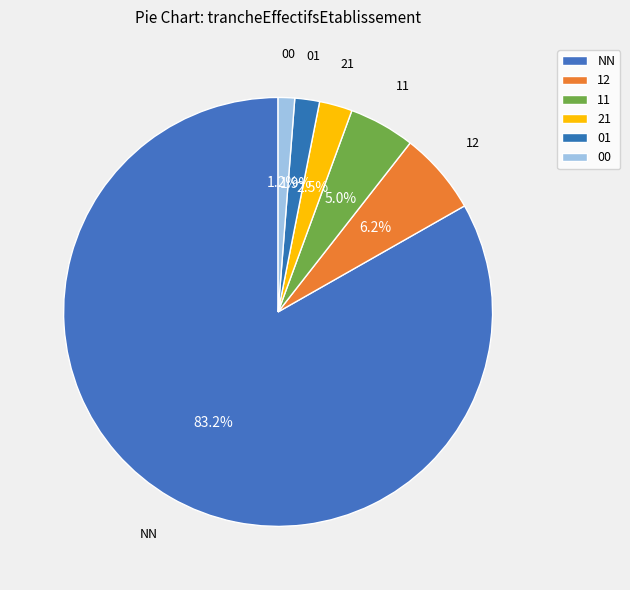

Count the number of slices in the pie.

6